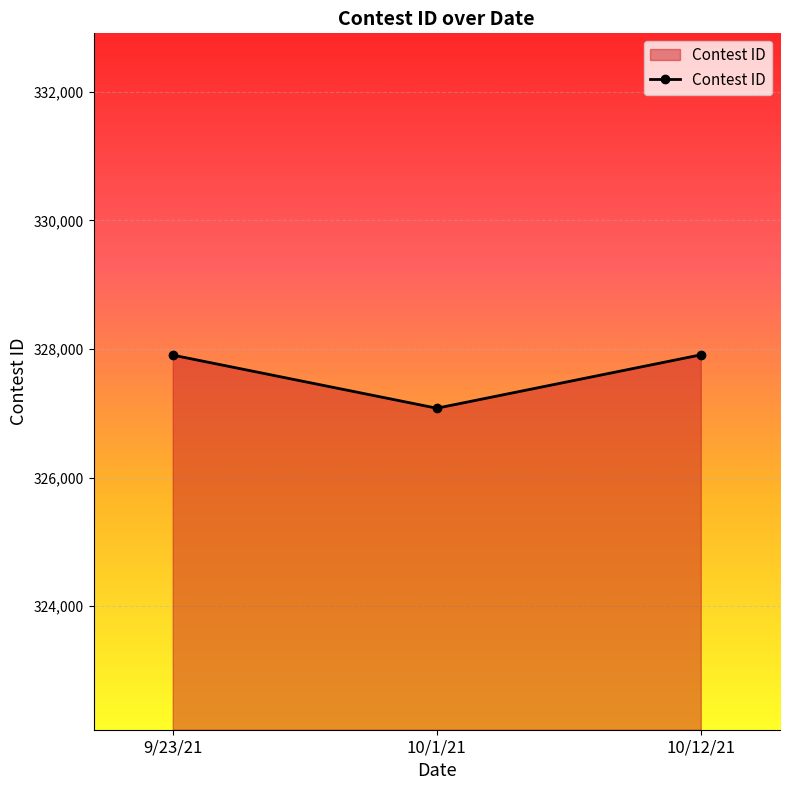

What value does the data have at 10/12/21, to the nearest 50?

327900